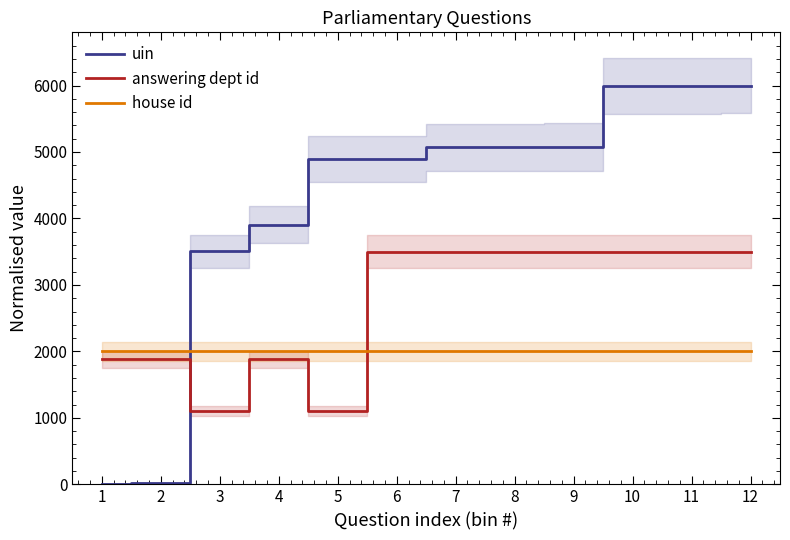

What is the difference between the highest and lowest values at 2?

1984.8